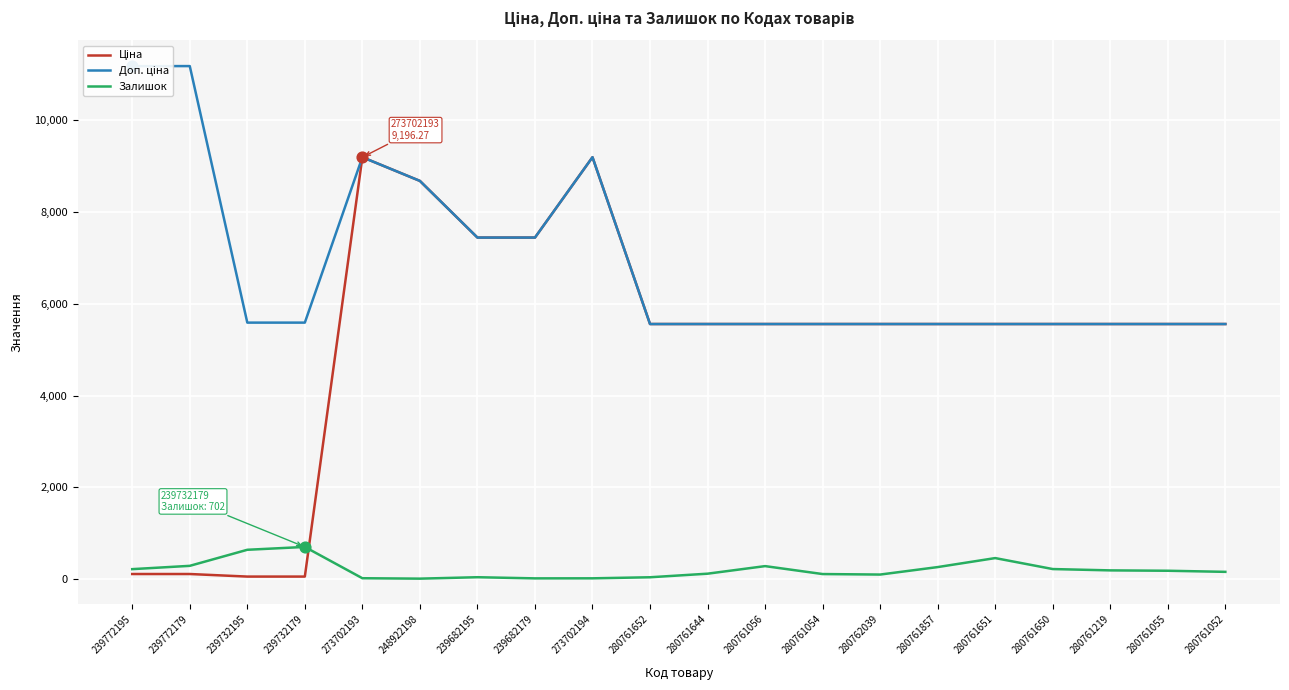

At how many categories does at least one series exceed 2089?

20